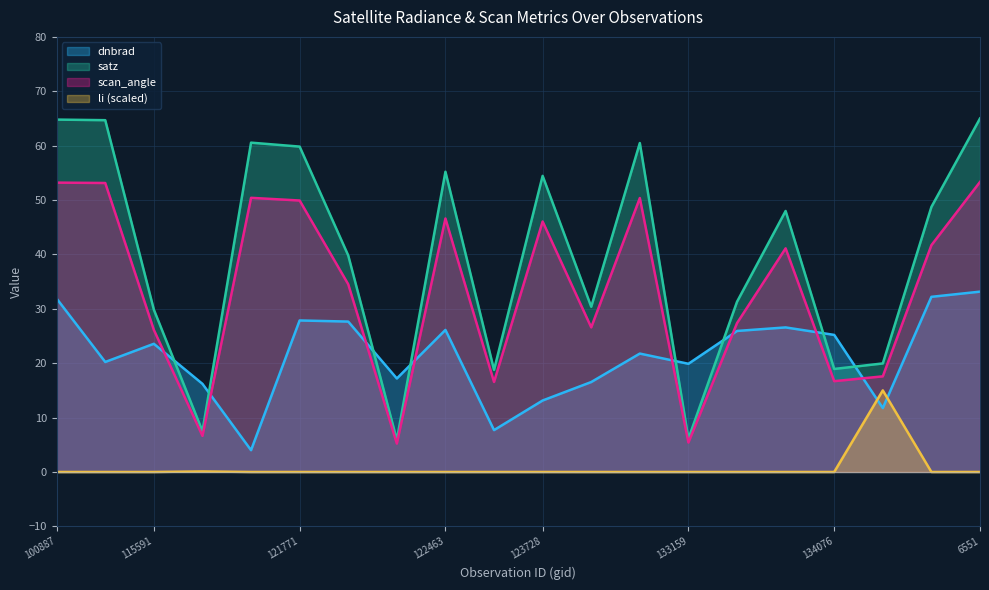

True or false: satz and scan_angle cross at least once.

False